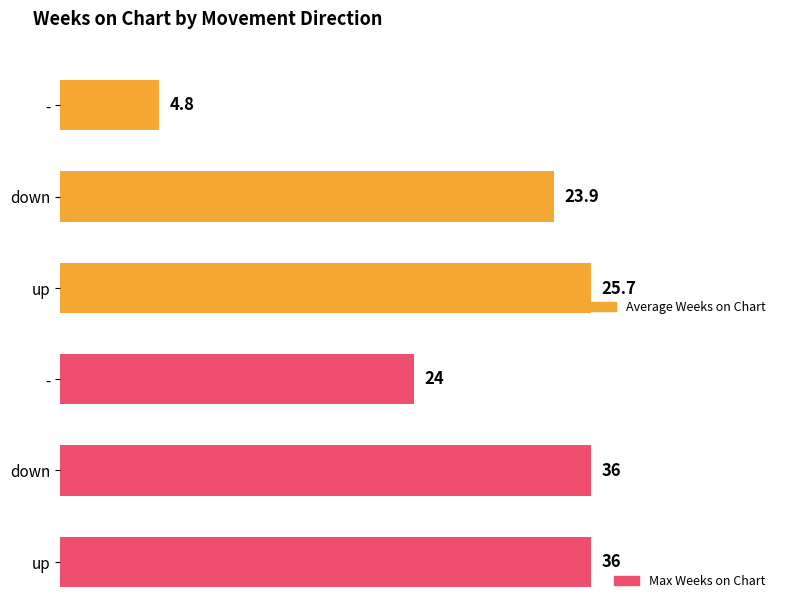

What is the maximum value shown in the chart?

36.0